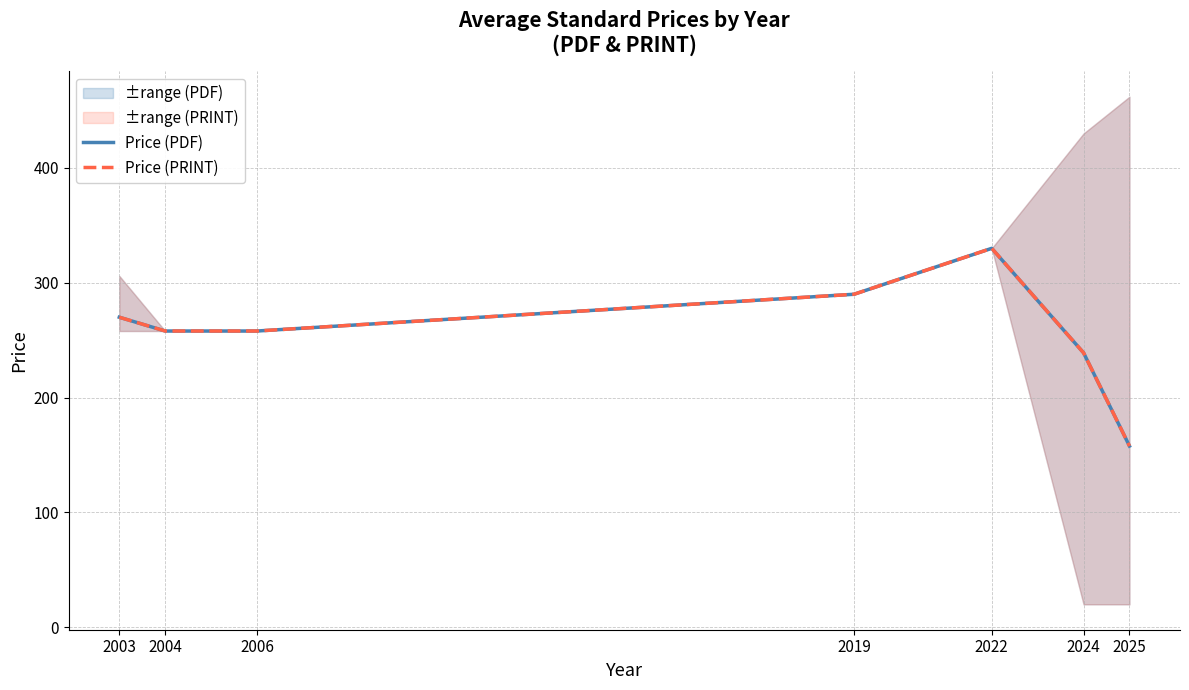

Rank the series at 2003 from highest to lowest value.

Price (PDF), Price (PRINT)